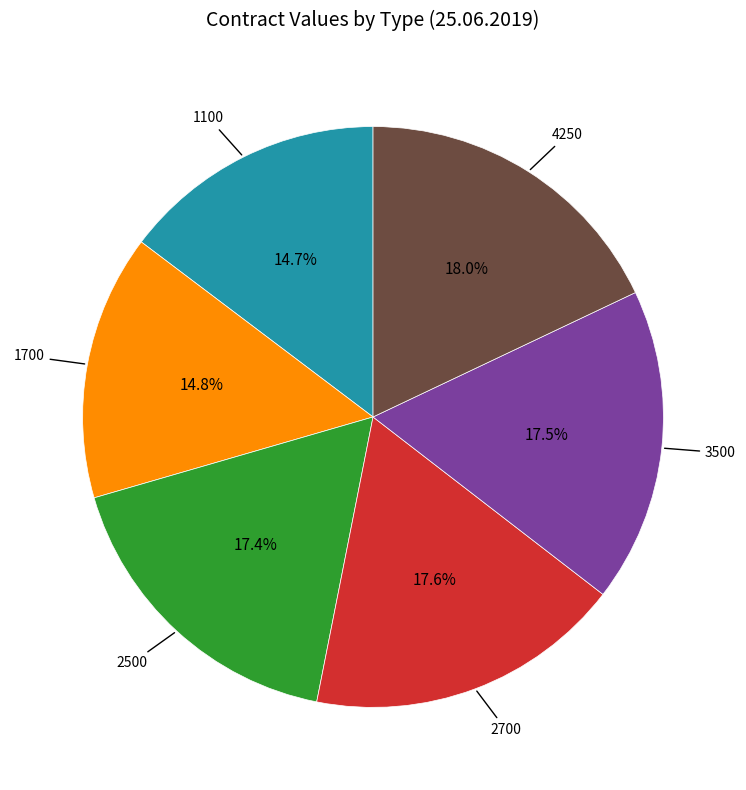

Is there a majority slice in this chart?

No